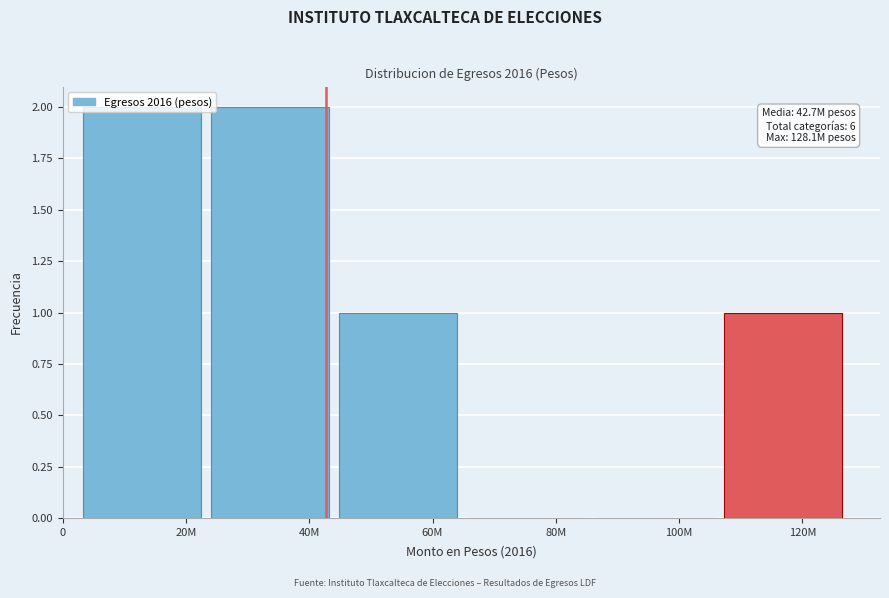

What is the ratio of the value at 60M to the value at 120M?

1.0